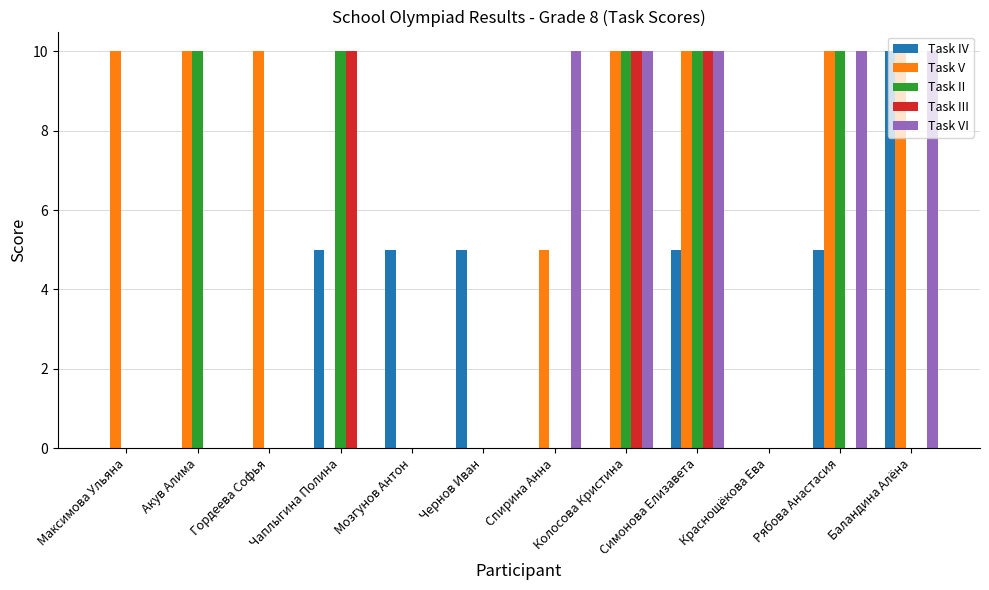

Count the number of categories in the chart.

12